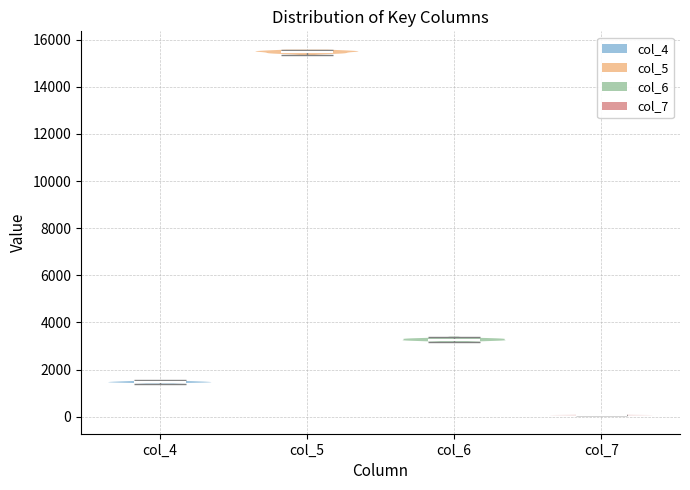

Which violin has the lowest median line?

col_7